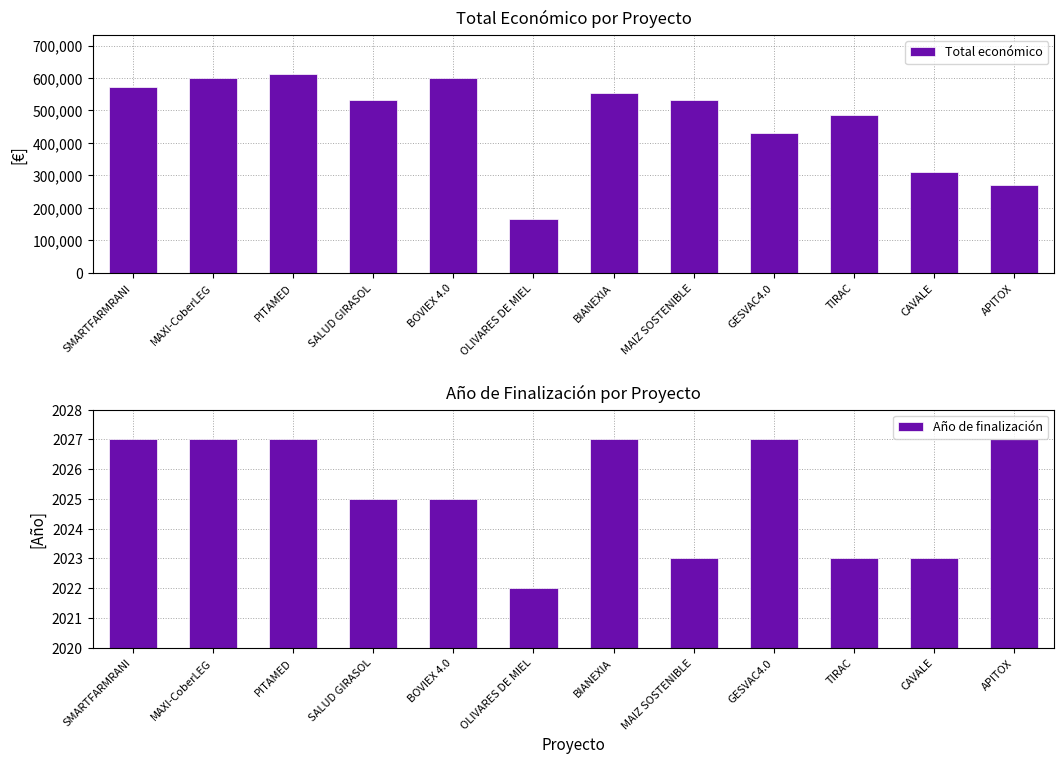

What is the difference between the Año de finalización values at TIRAC and BOVIEX 4.0?

2